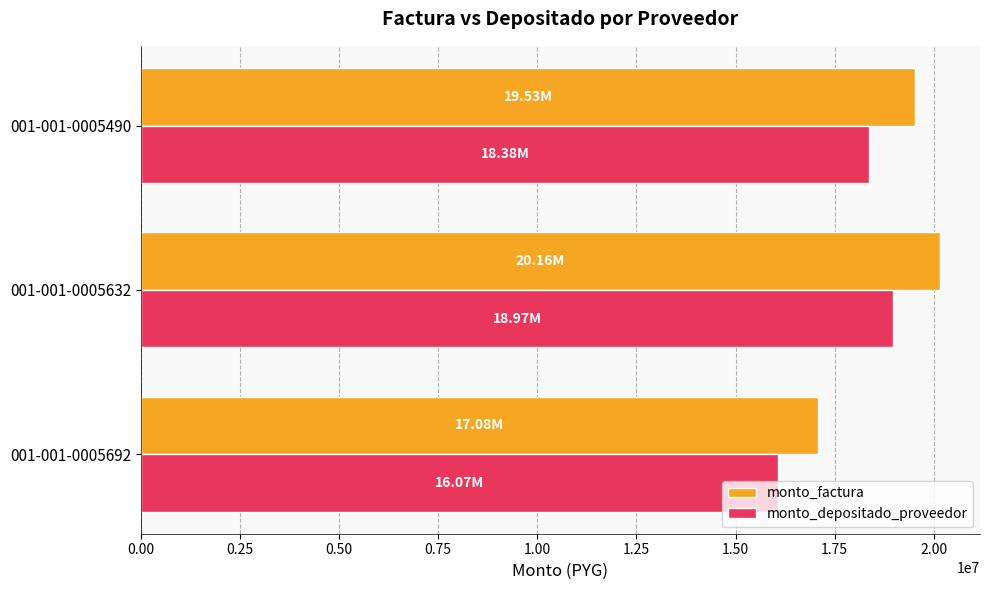

What is the difference between the maximum and minimum values in the monto_factura series?

3080000